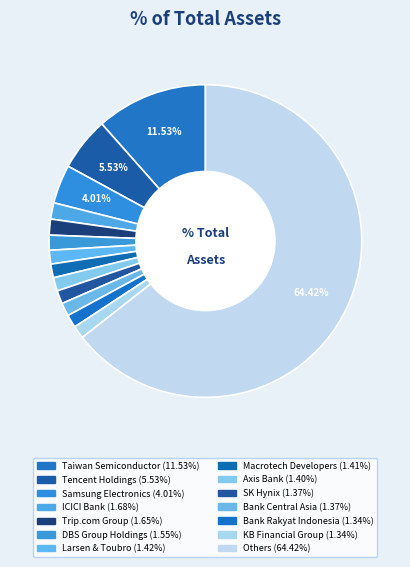

Count the number of slices in the pie.

14